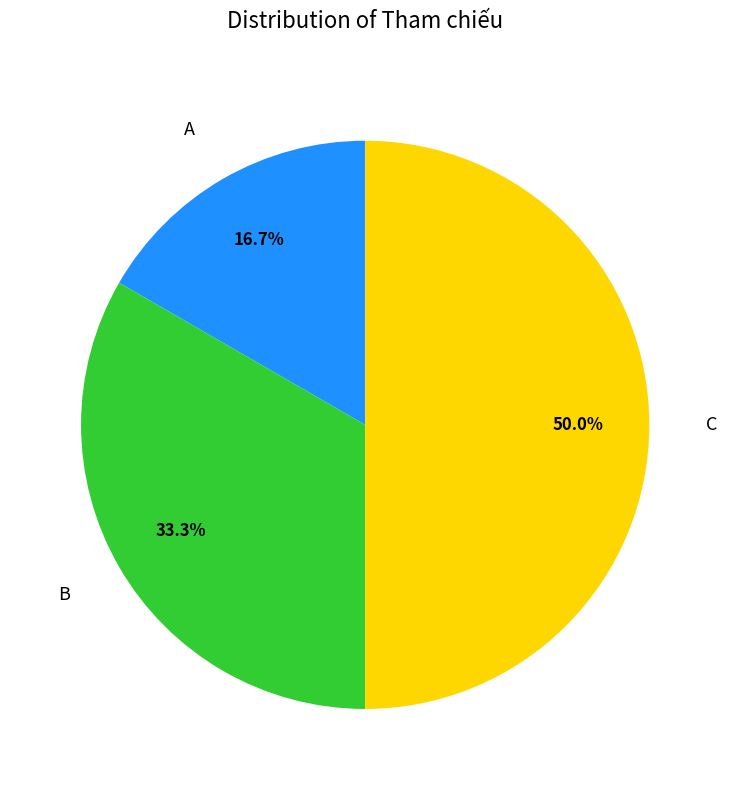

How many segments does this pie chart have?

3